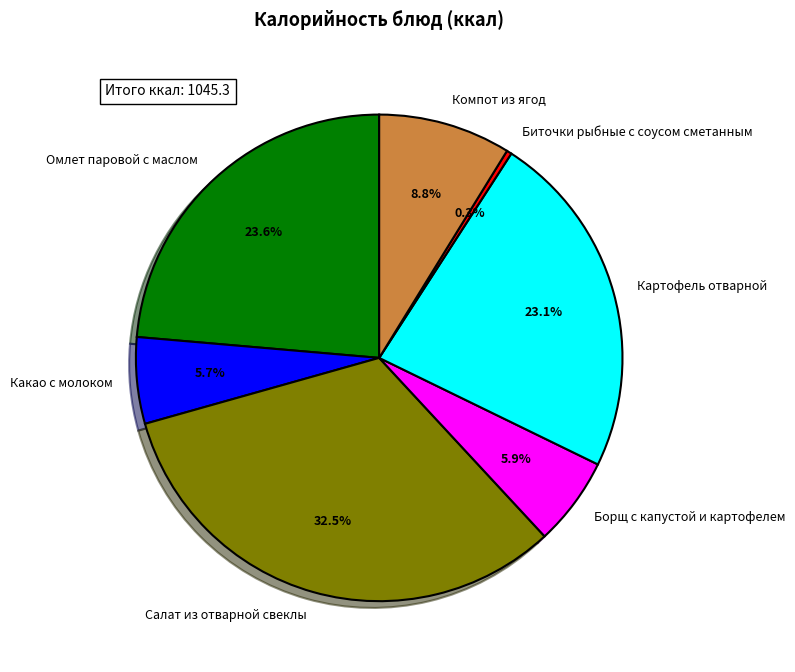

Combined, do Картофель отварной and Биточки рыбные с соусом сметанным account for over 50%?

No